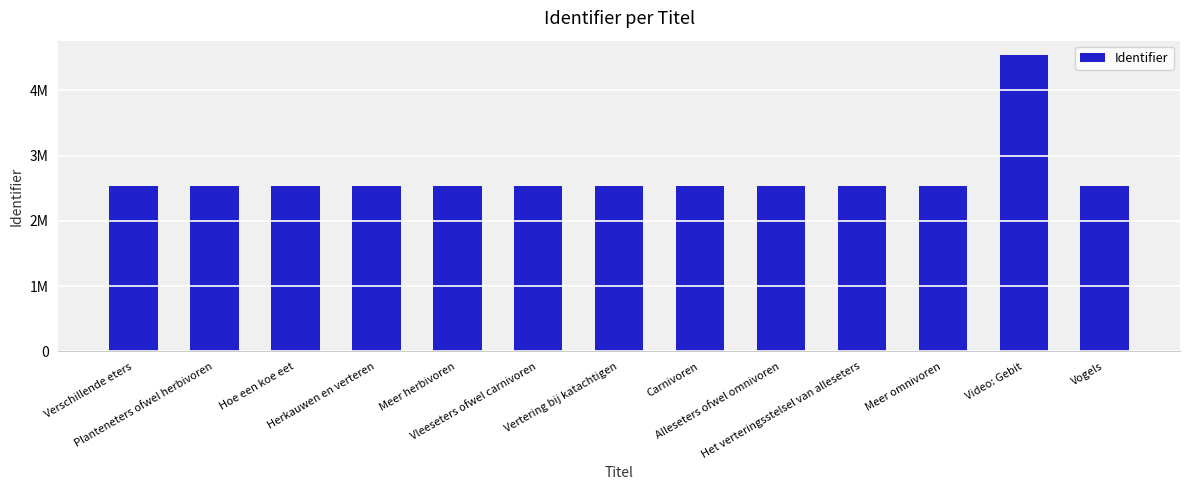

Reading right to left, transcribe all the data shown in this chart.

Vogels=2536367	Video: Gebit=4534513	Meer omnivoren=2535720	Het verteringsstelsel van alleseters=2535719	Alleseters ofwel omnivoren=2535718	Carnivoren=2535715	Vertering bij katachtigen=2535710	Vleeseters ofwel carnivoren=2535707	Meer herbivoren=2535706	Herkauwen en verteren=2535705	Hoe een koe eet=2535704	Planteneters ofwel herbivoren=2535702	Verschillende eters=2535699